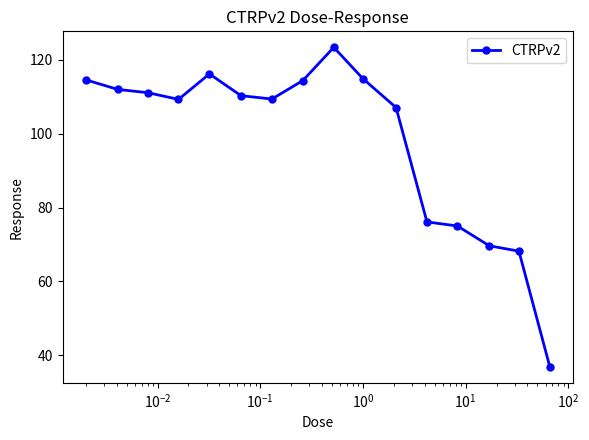

What is the greatest value displayed?

123.4